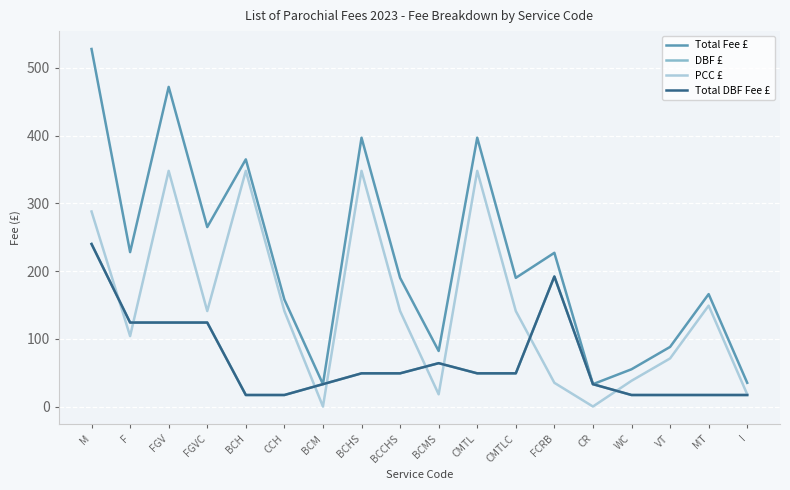

Is this an area chart (filled region under the line)?

No